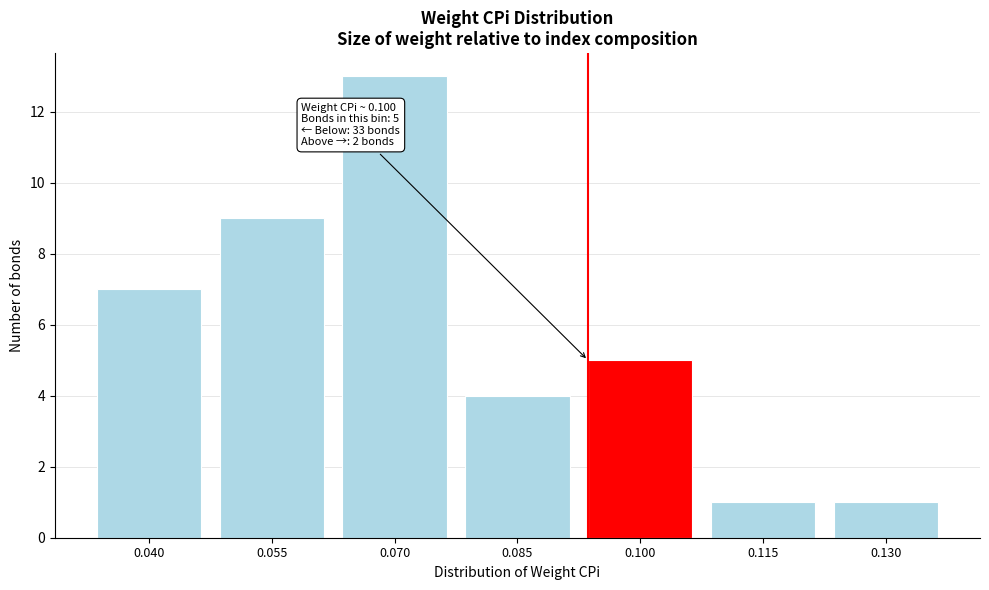

Reading left to right, extract all data points from this chart.

7	9	13	4	5	1	1